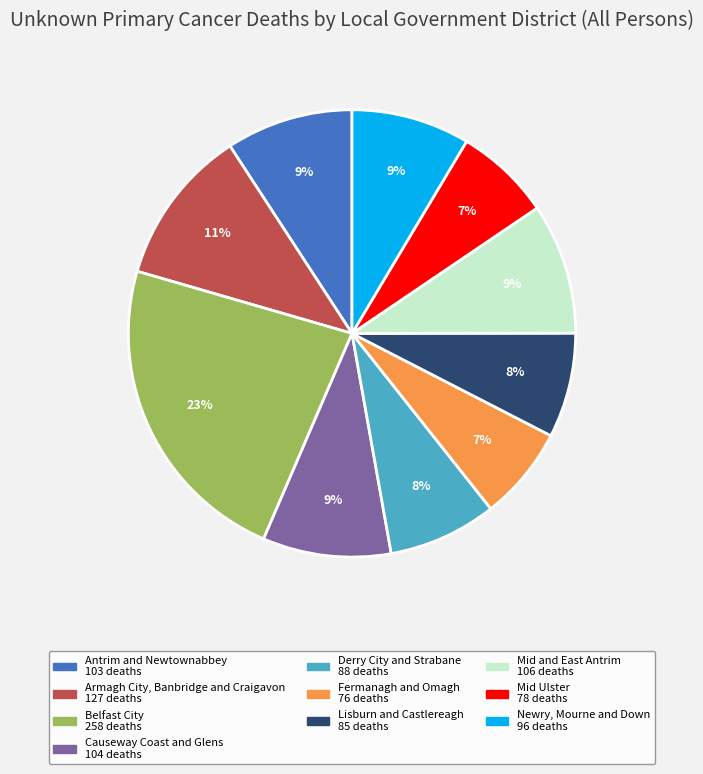

To the nearest percent, what is the difference between the Antrim and Newtownabbey and Derry City and Strabane slice percentages?

1%